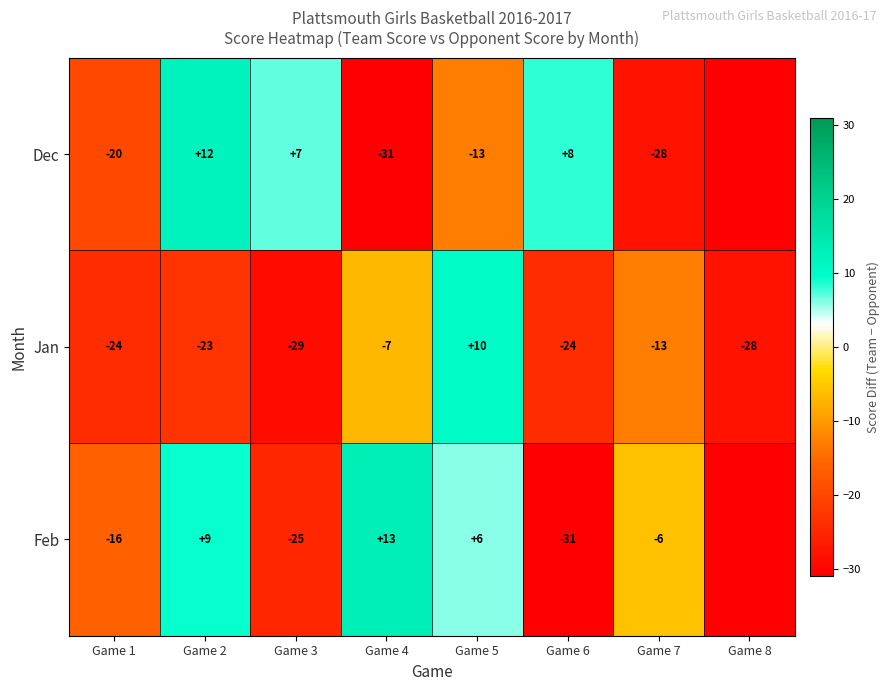

What is the sum of the Dec values at Game 1 and Game 7?

-48